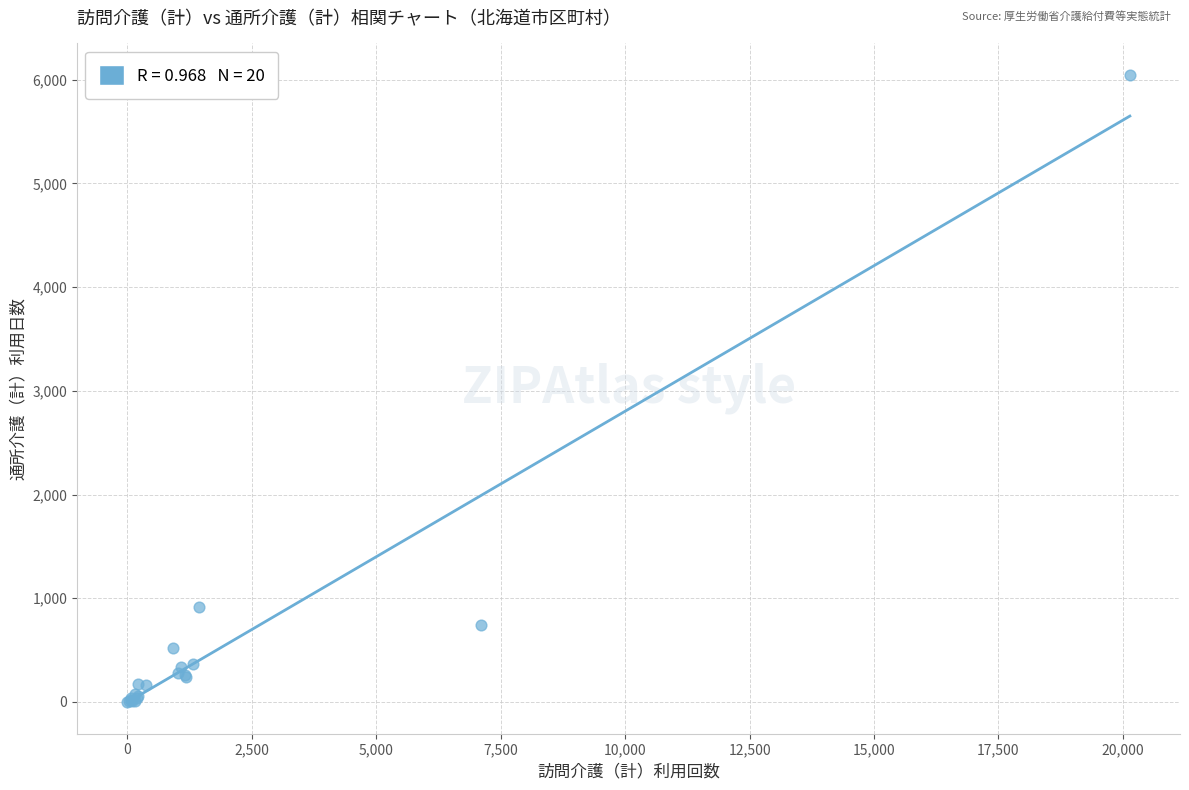

What Y value in the scatter plot is closest to 3024?

919